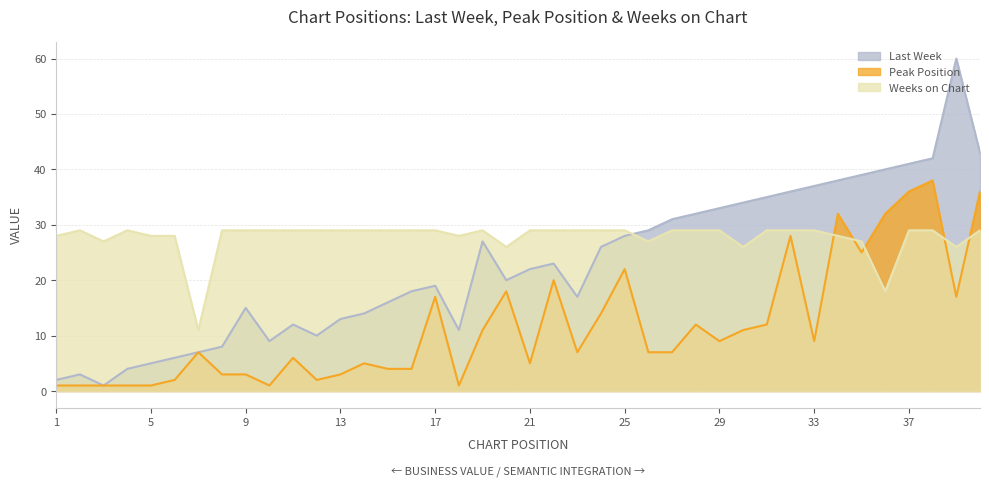

Is the value of Last Week at 16 greater than the value of Weeks on Chart at 39?

No